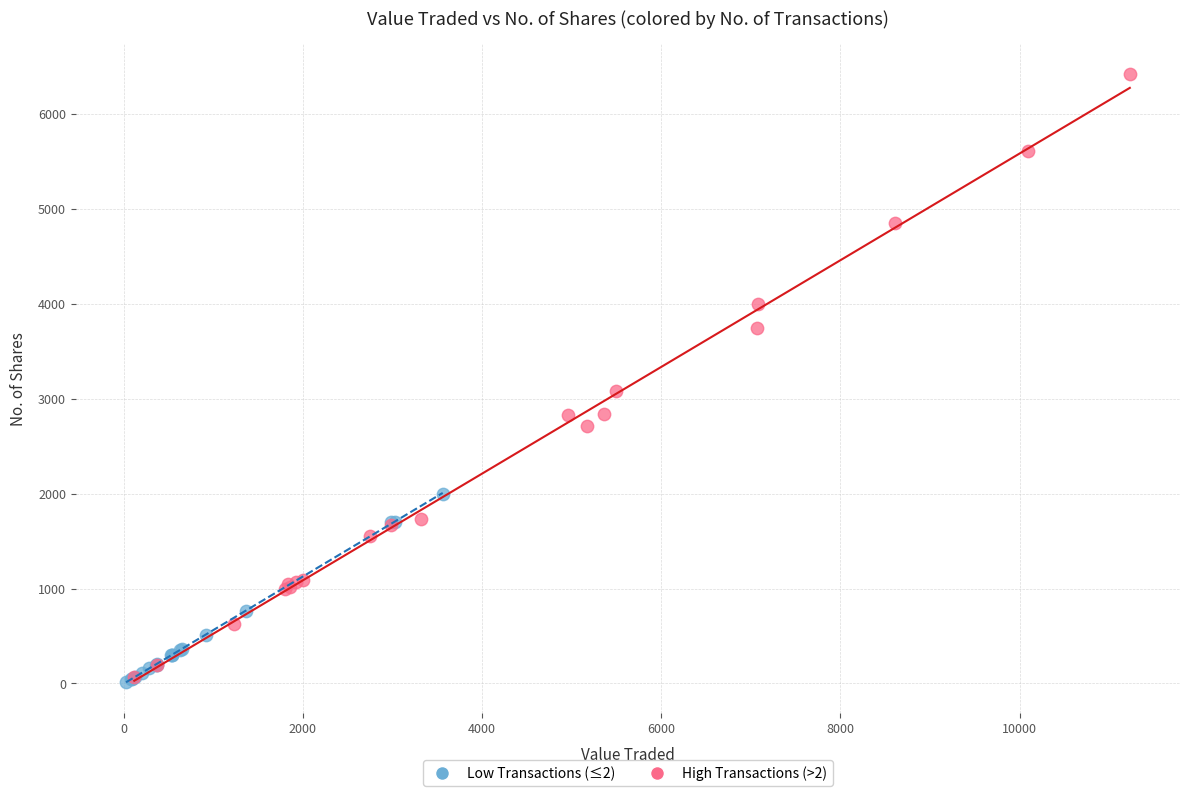

What are all the series names shown in the legend?

Low Transactions (≤2), High Transactions (>2)